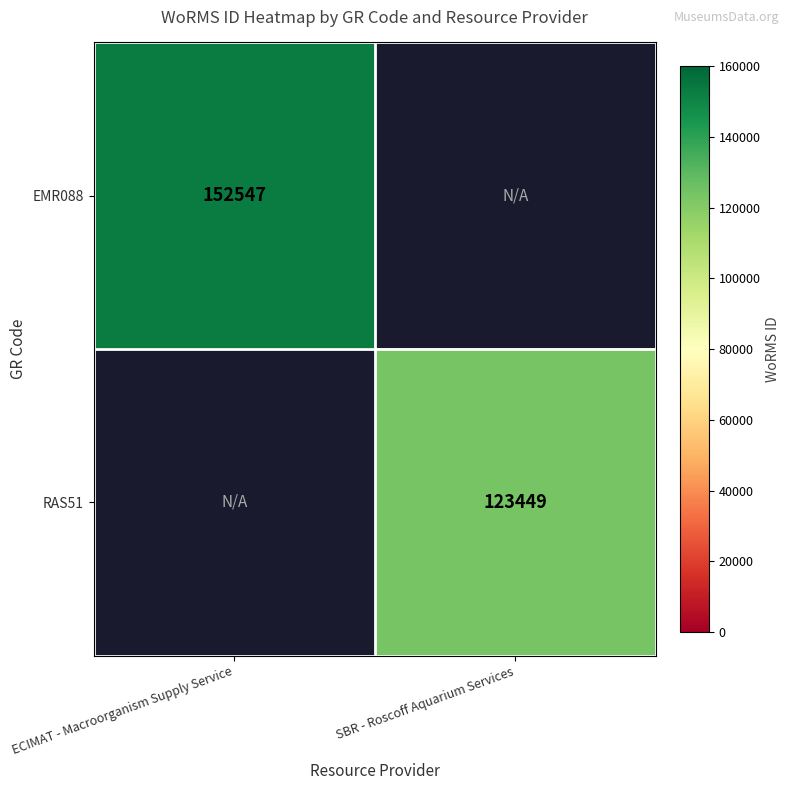

The EMR088 series shows 86021 at ECIMAT - Macroorganism Supply Service. True or false?

False